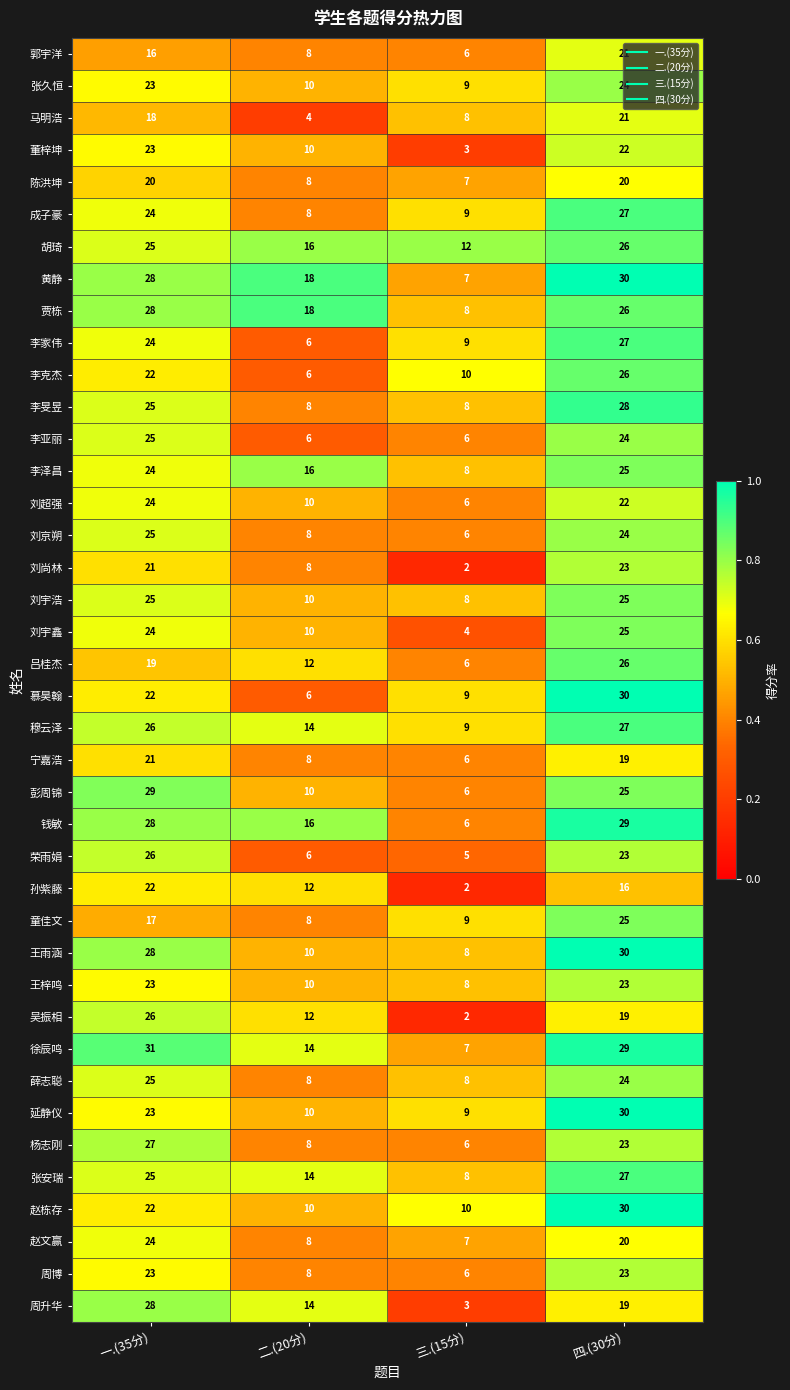

What is the difference between the second highest and minimum values in the 李泽昌 series?

16